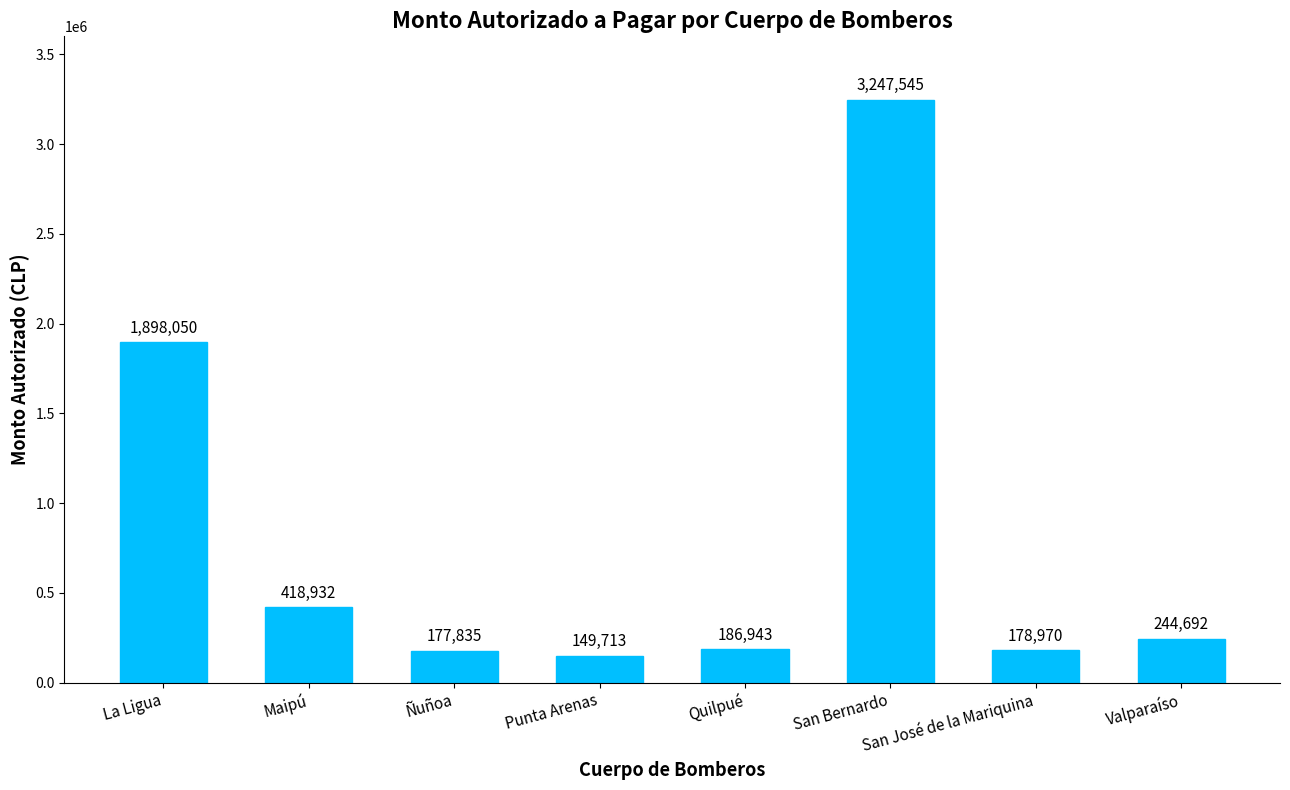

List the labels in order of value, largest first.

San Bernardo, La Ligua, Maipú, Valparaíso, Quilpué, San José de la Mariquina, Ñuñoa, Punta Arenas